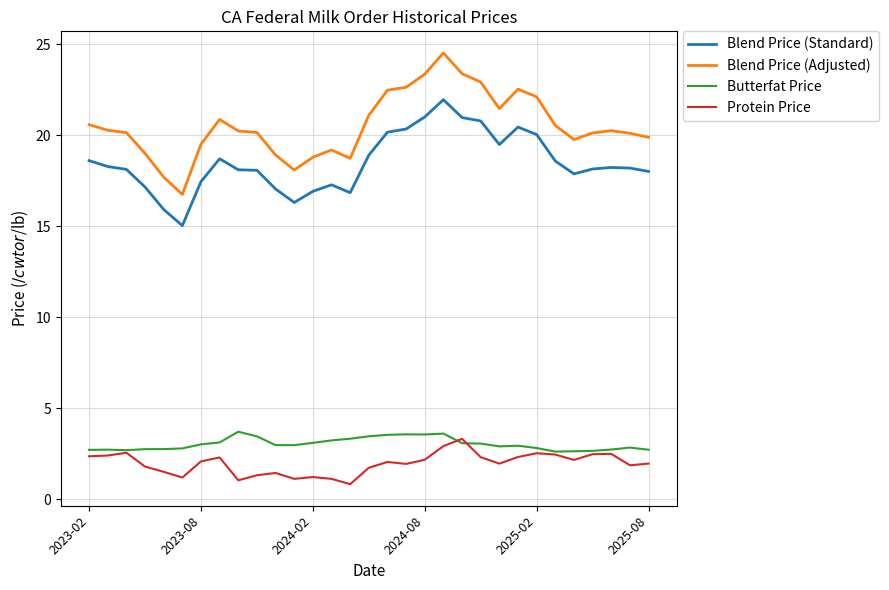

What is the greatest value displayed?

24.5